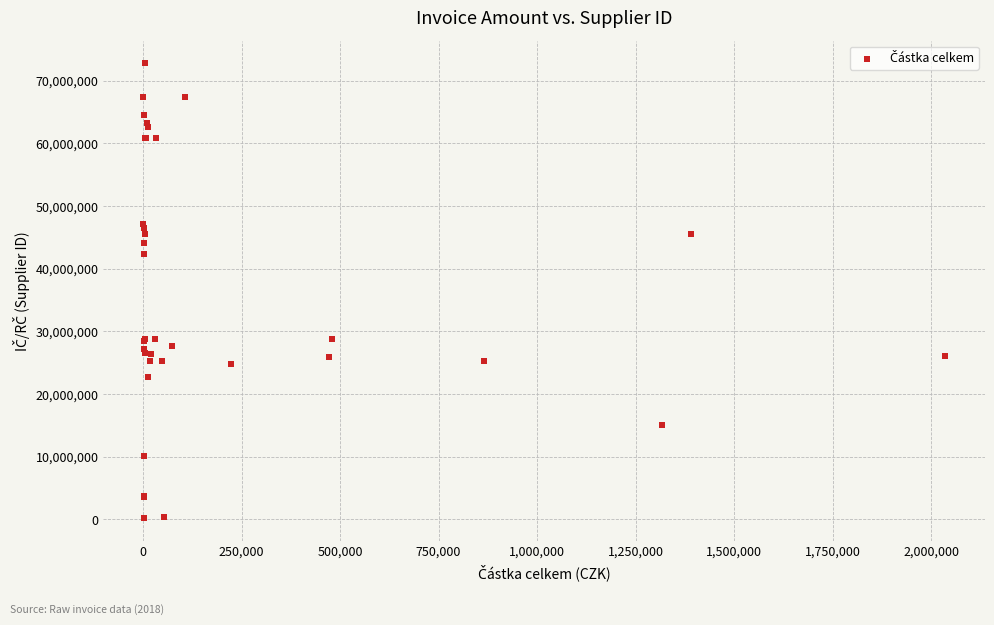

What Y value in the scatter plot is closest to 36482870?

42324254